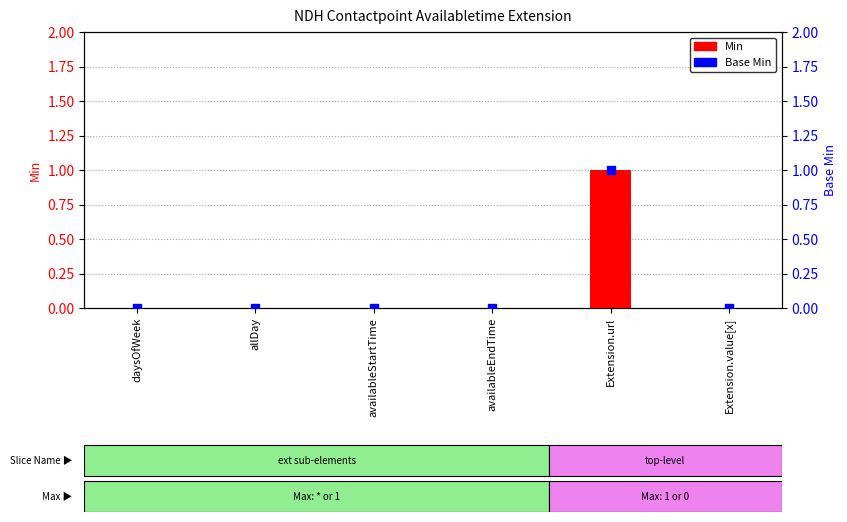

Which series contains the highest Y value?

Min